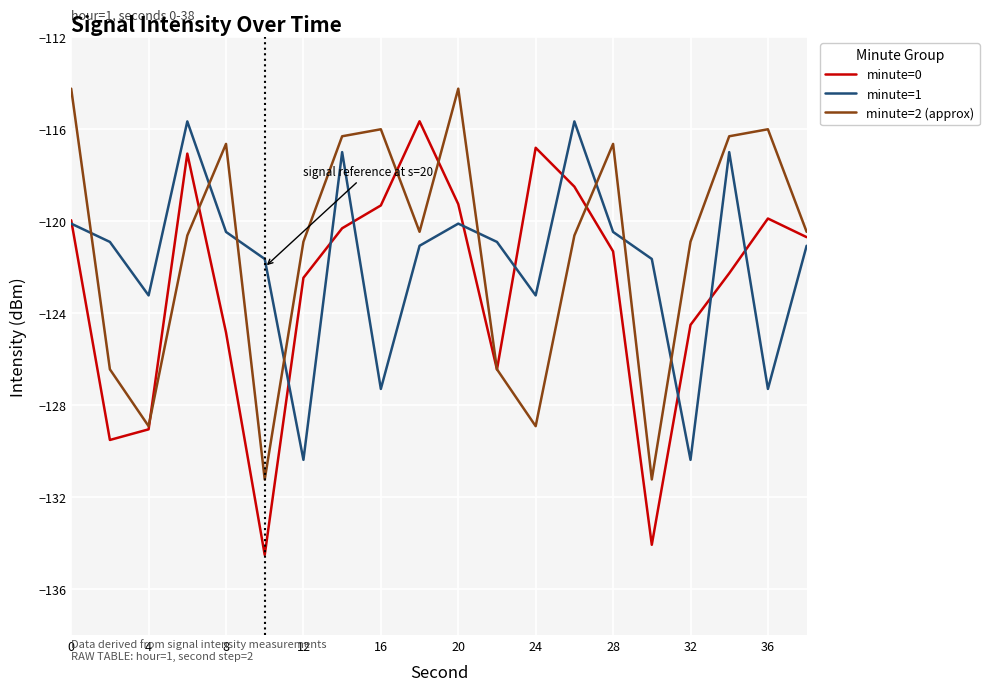

What are all the series names shown in the legend?

minute=0, minute=1, minute=2 (approx)